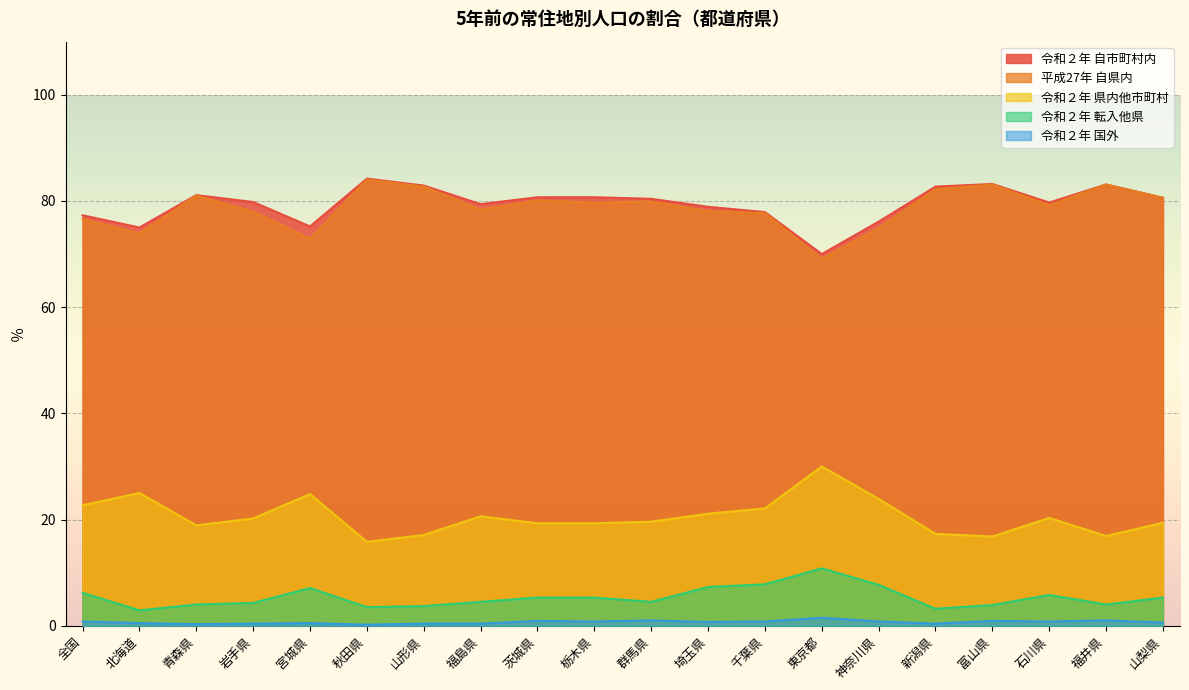

List the series in order of their peak value, lowest first.

国外, 転入他県, 県内他市町村, 自県内, 自市町村内